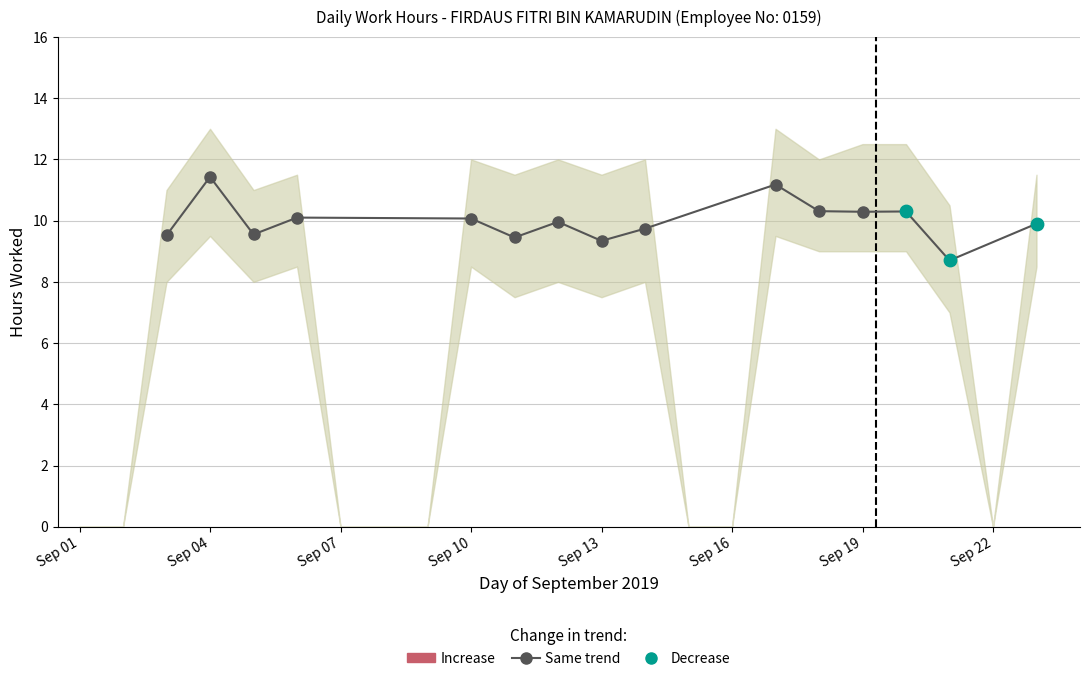

Is the value of Upper at 18 greater than the value of Lower at 3?

Yes